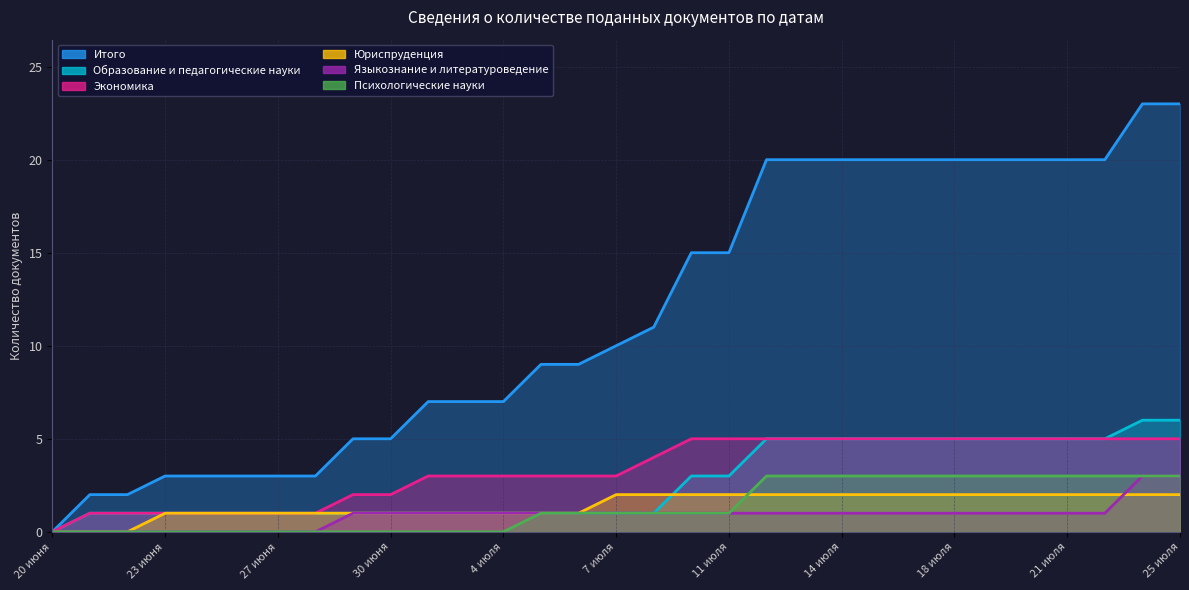

True or false: Экономика has more than 0 points higher than both neighbors.

False